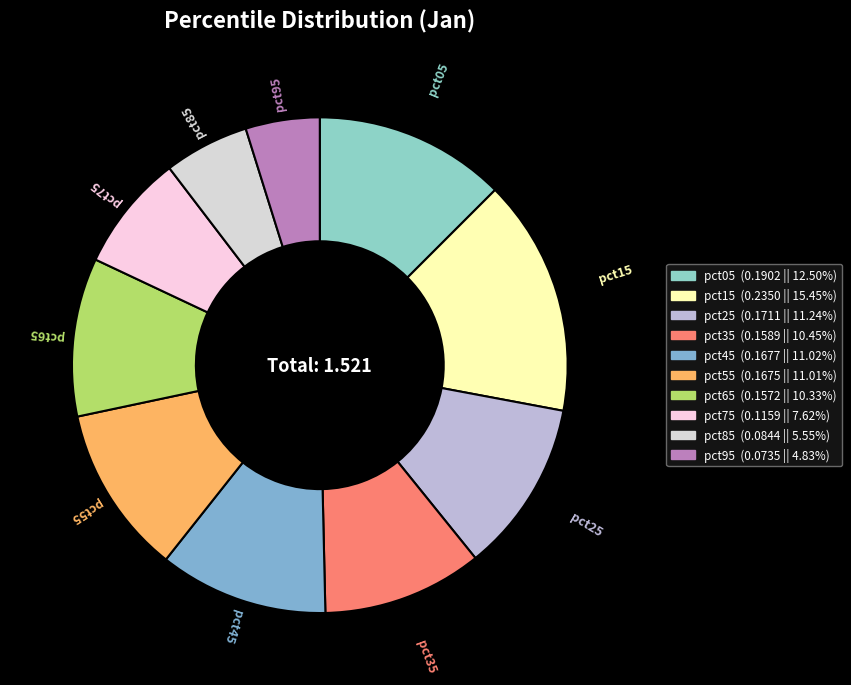

Is there a majority slice in this chart?

No